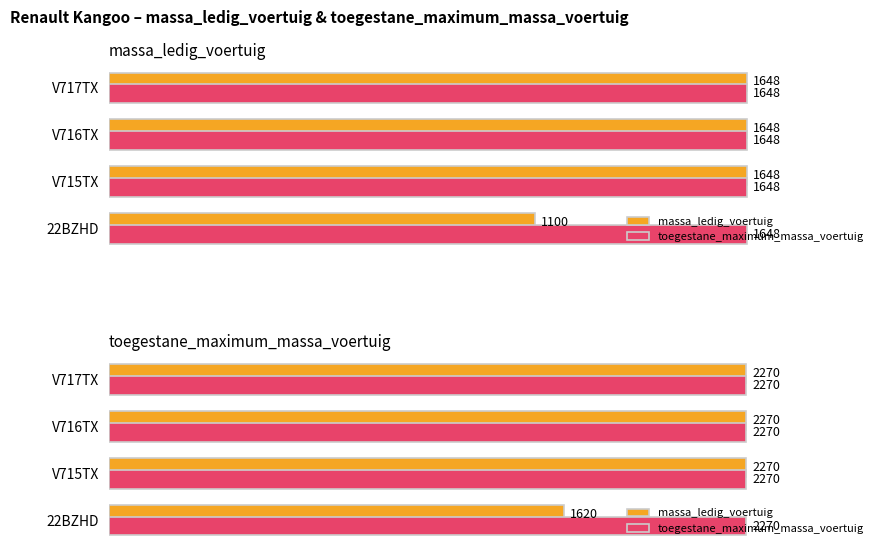

Are the bars horizontal?

Yes